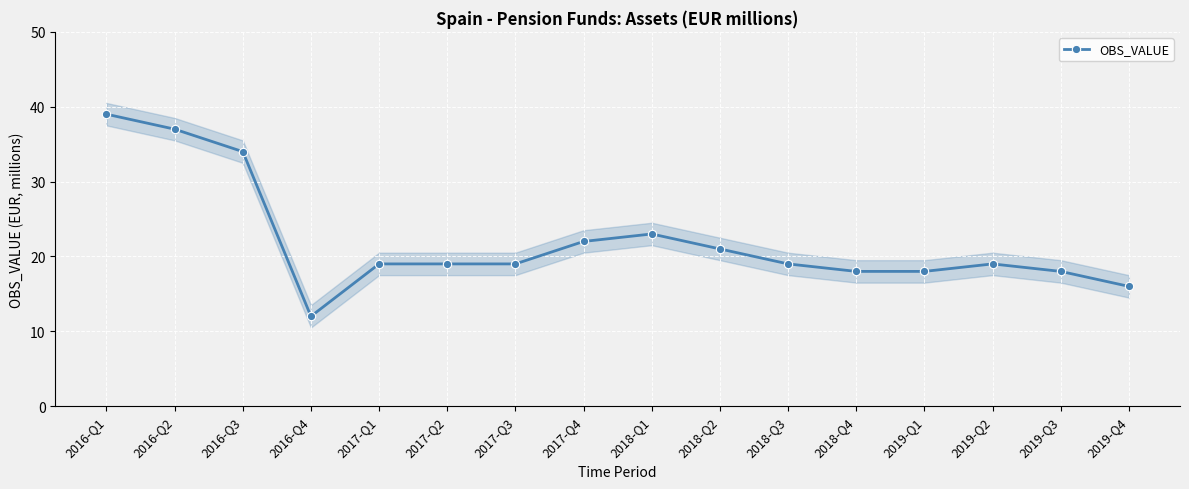

List the labels in order of value, smallest first.

2016-Q4, 2019-Q4, 2018-Q4, 2019-Q1, 2019-Q3, 2017-Q1, 2017-Q2, 2017-Q3, 2018-Q3, 2019-Q2, 2018-Q2, 2017-Q4, 2018-Q1, 2016-Q3, 2016-Q2, 2016-Q1